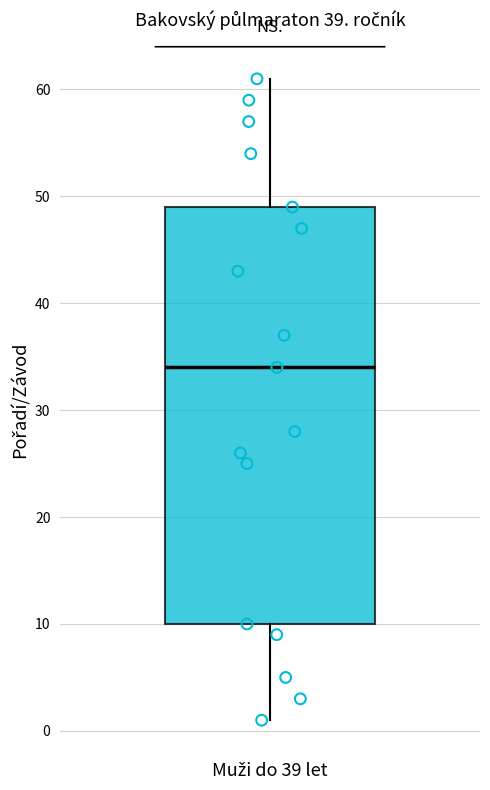

Where does the lower whisker of the box for Muži do 39 let end on the y-axis? The values are not printed on the chart, so give them approximately, as read against the axis.

1